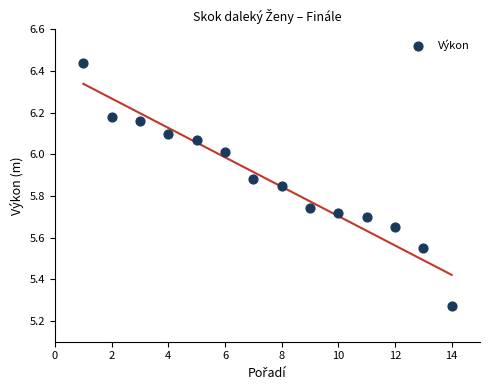

What is the range of Y values (max minus min)?

1.2